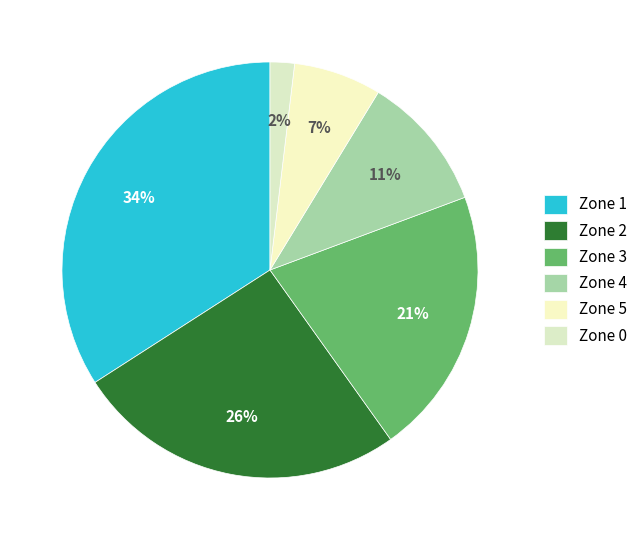

How many segments does this pie chart have?

6